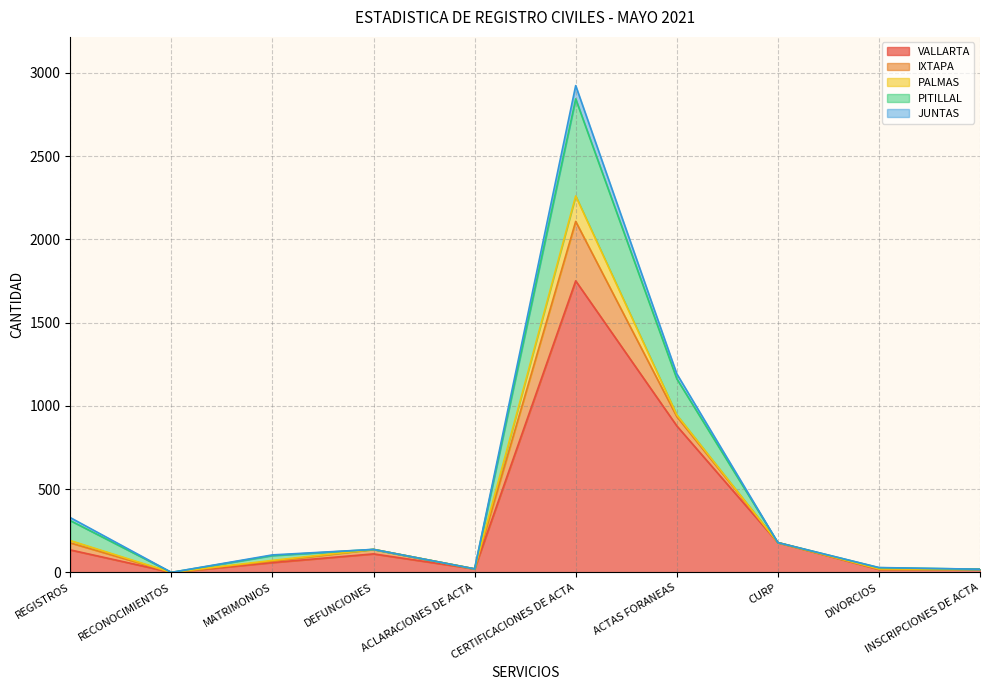

What is the approximate value of JUNTAS at DEFUNCIONES?

138